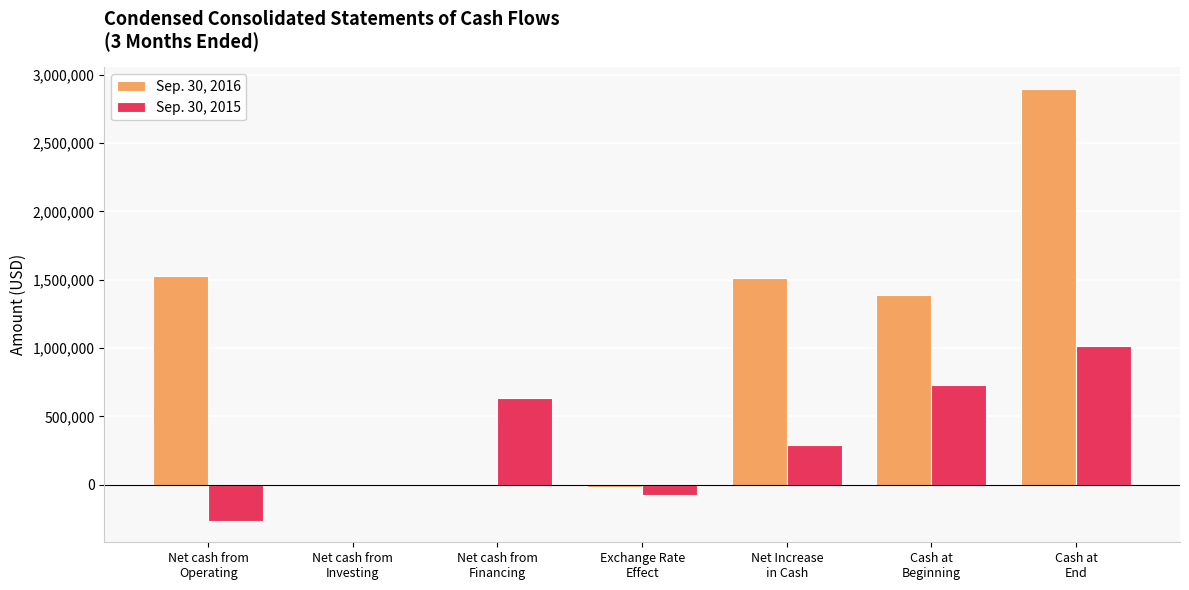

What is the greatest value displayed?

2896265